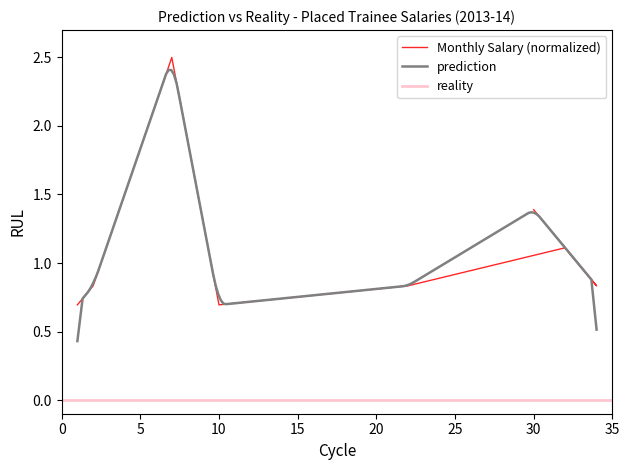

What is the average value?

1.1